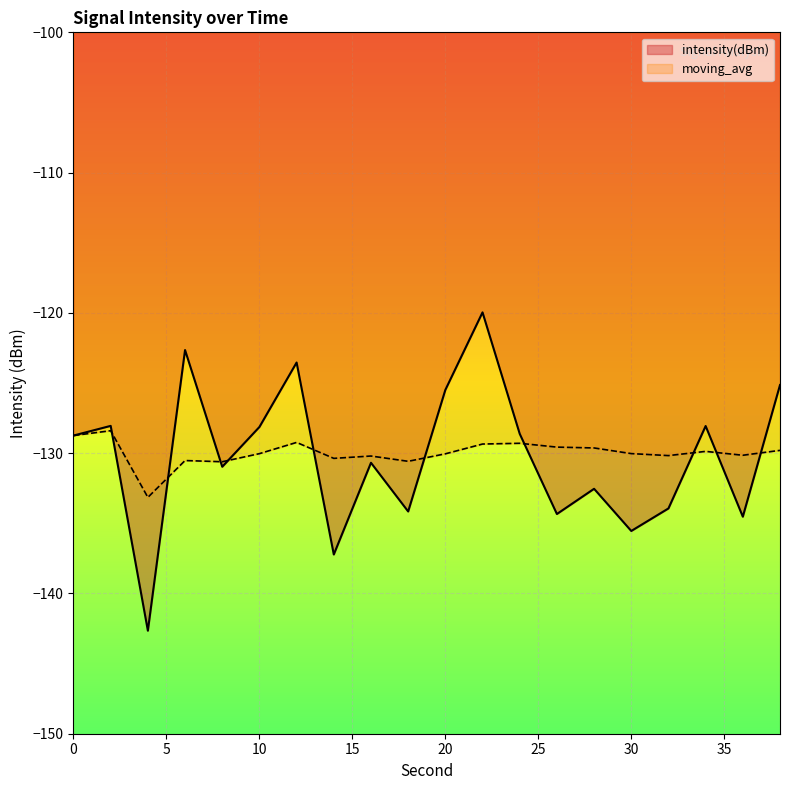

Between 18 and 28, which series saw the biggest shift?

intensity(dBm)